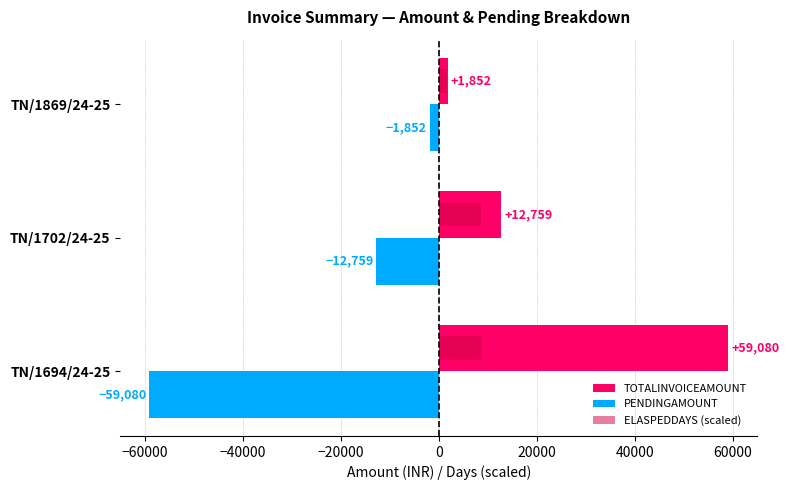

The TOTALINVOICEAMOUNT series shows 12759.0 at TN/1702/24-25. True or false?

True